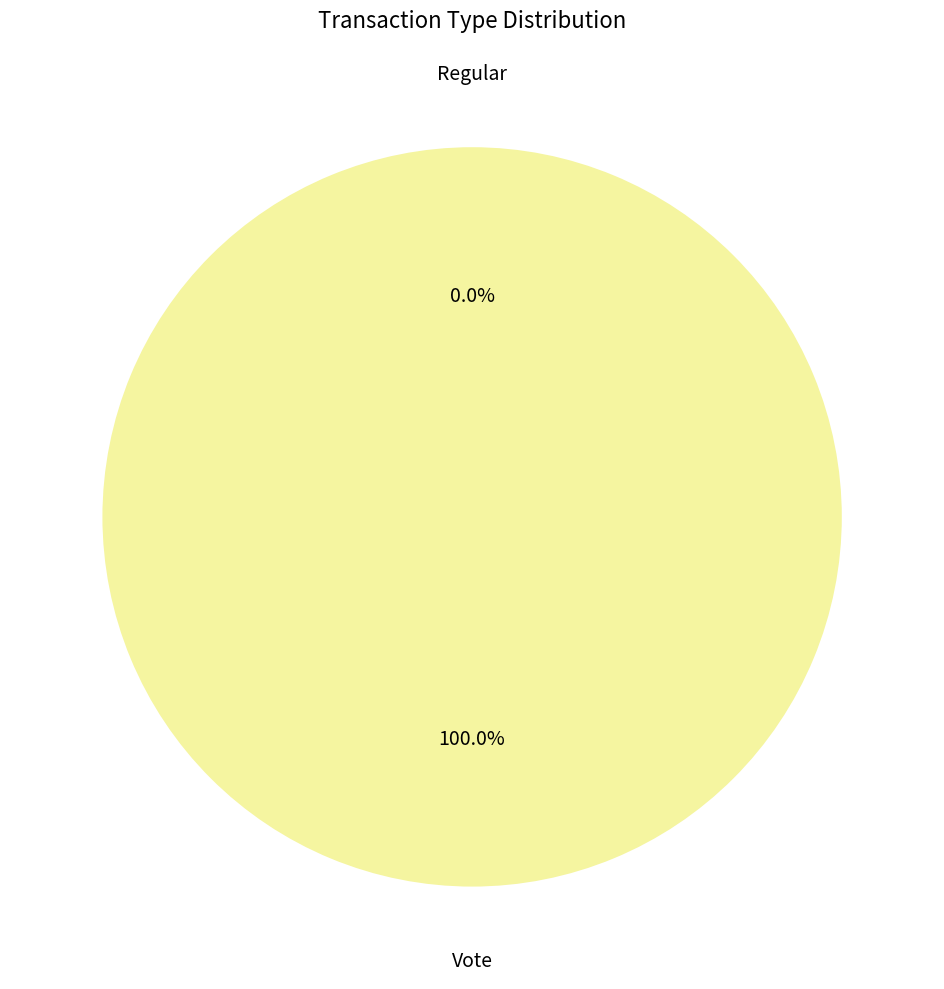

Which category has the smallest portion of the pie?

Regular